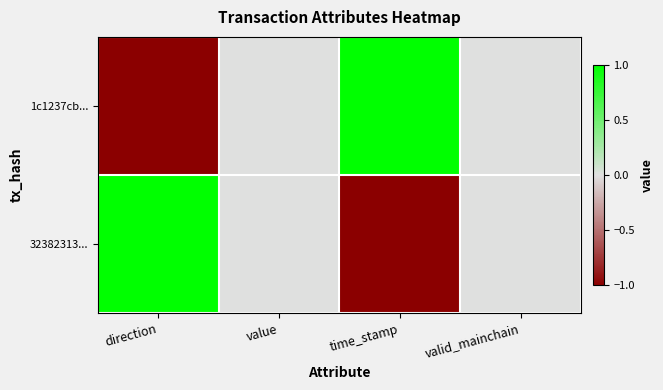

At which category is the sum across all series the highest?

direction